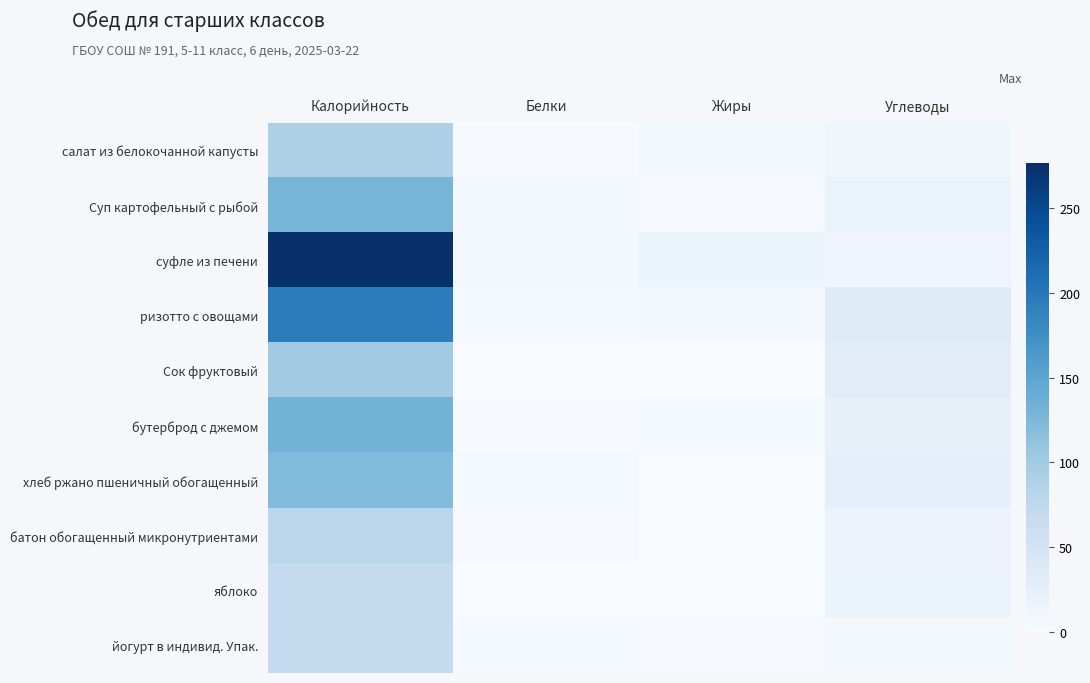

How many distinct data groups are displayed?

10